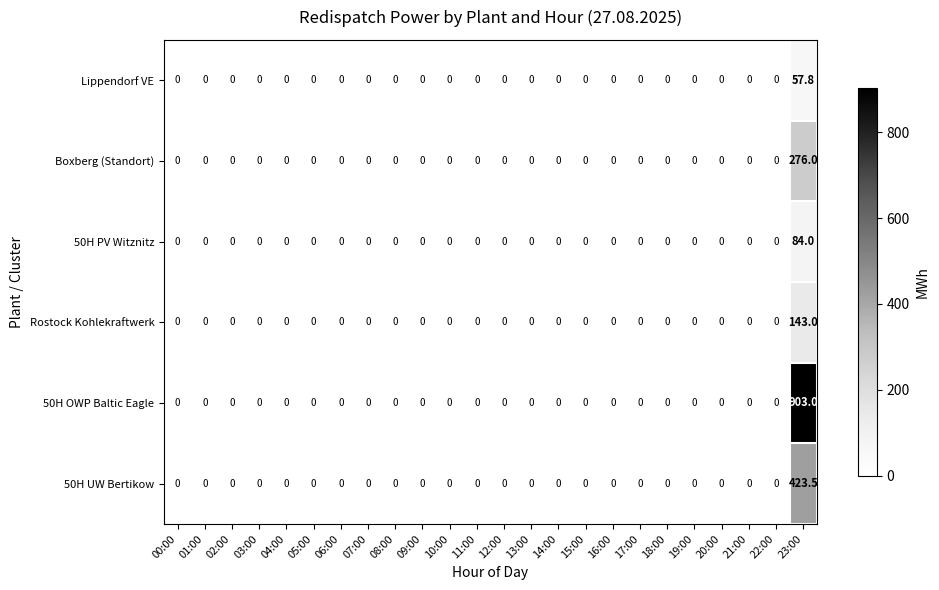

What is the difference between the maximum and minimum values in the 50H UW Bertikow series?

423.5